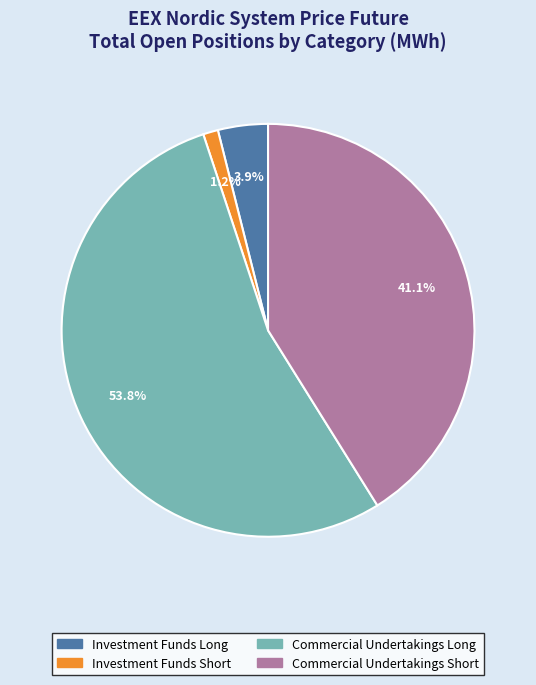

How many slices are in this pie chart?

4